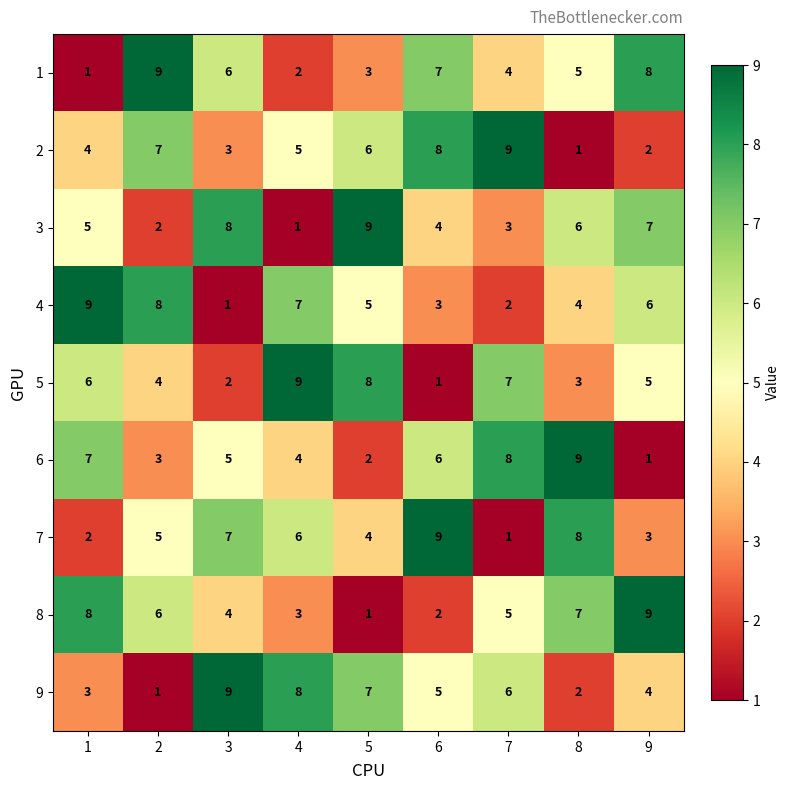

At how many categories does at least one series exceed 2?

9